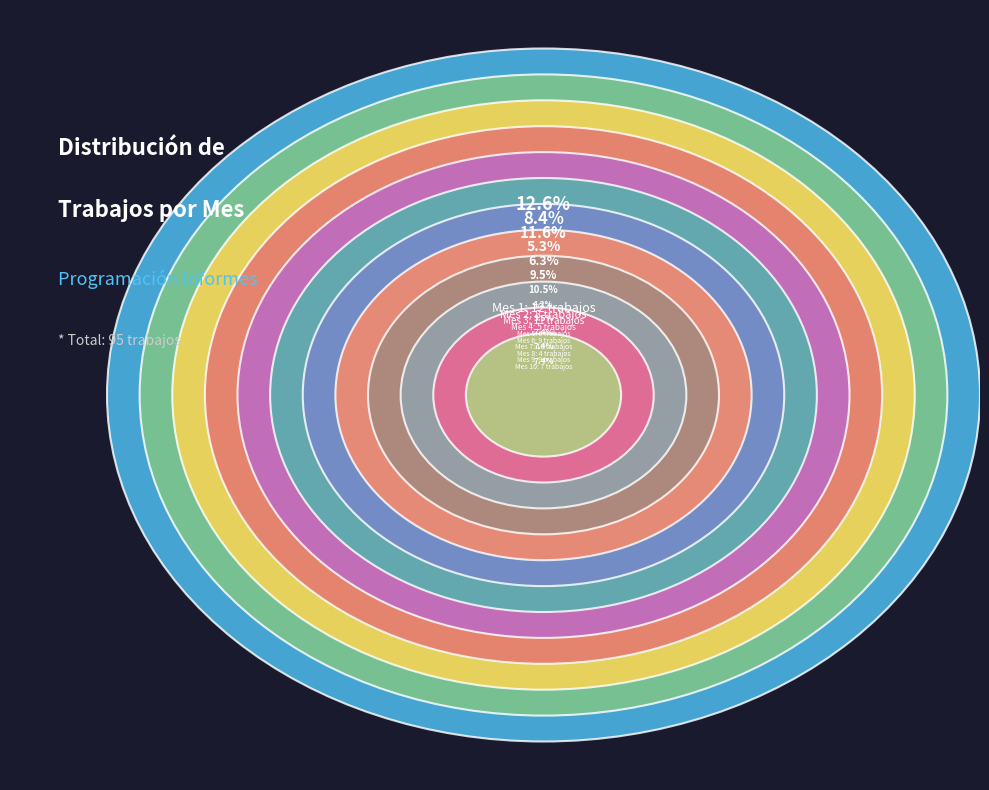

What is the total percentage of 8 and 10?

11.6%